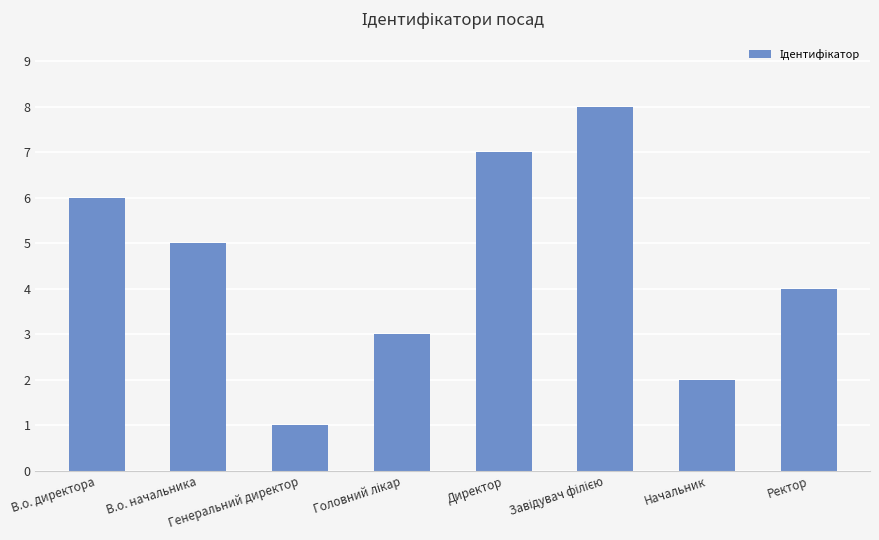

What is the difference between the maximum and minimum values?

7